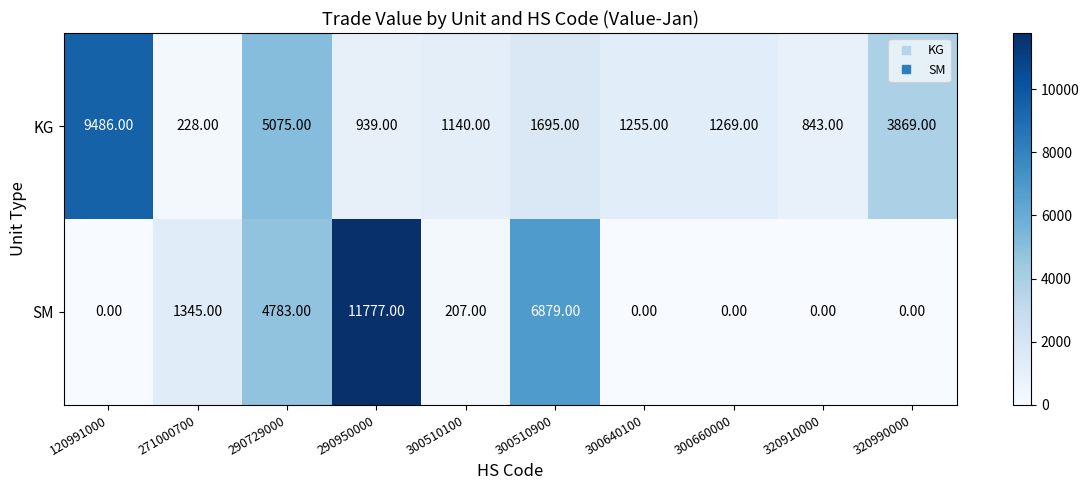

Is the value of SM at 300640100 greater than the value of KG at 300510900?

No